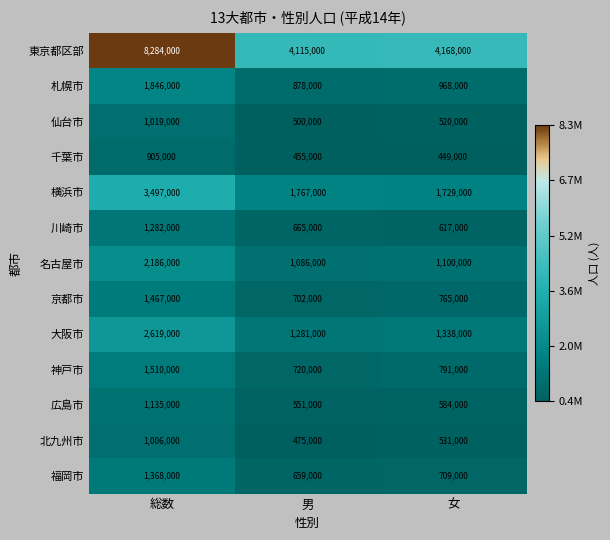

What is the greatest value displayed?

8284000